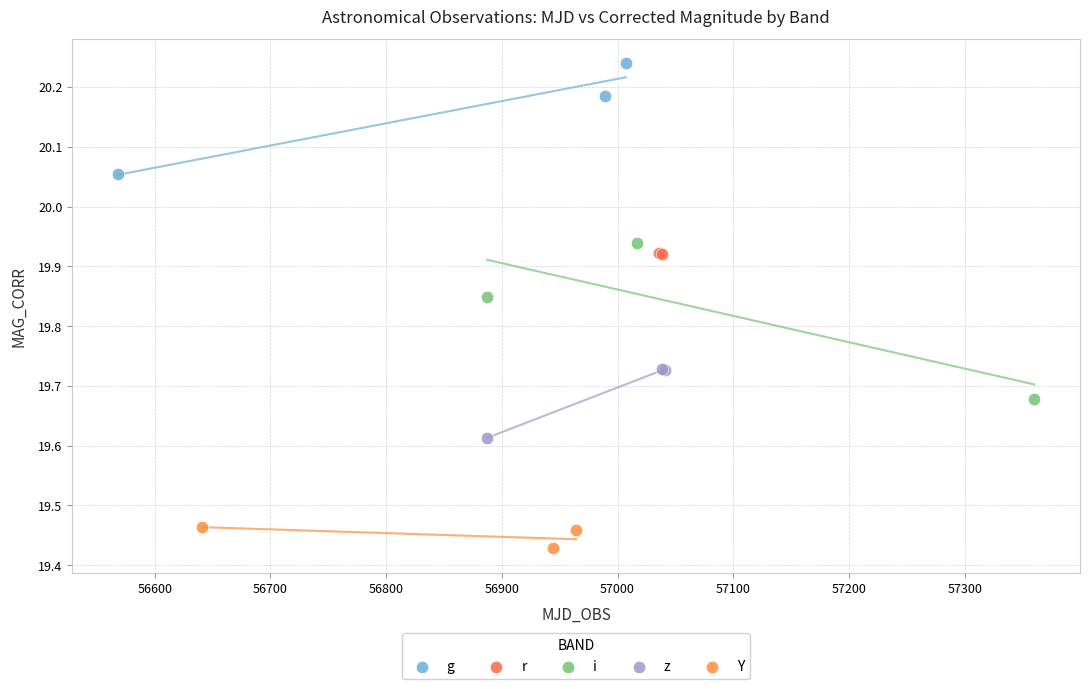

What are all the series names shown in the legend?

g, r, i, z, Y